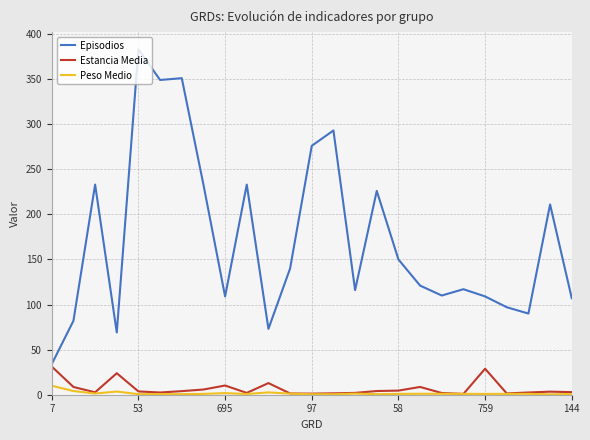

Rank the series by their maximum value, from highest to lowest.

Episodios, Estancia Media, Peso Medio